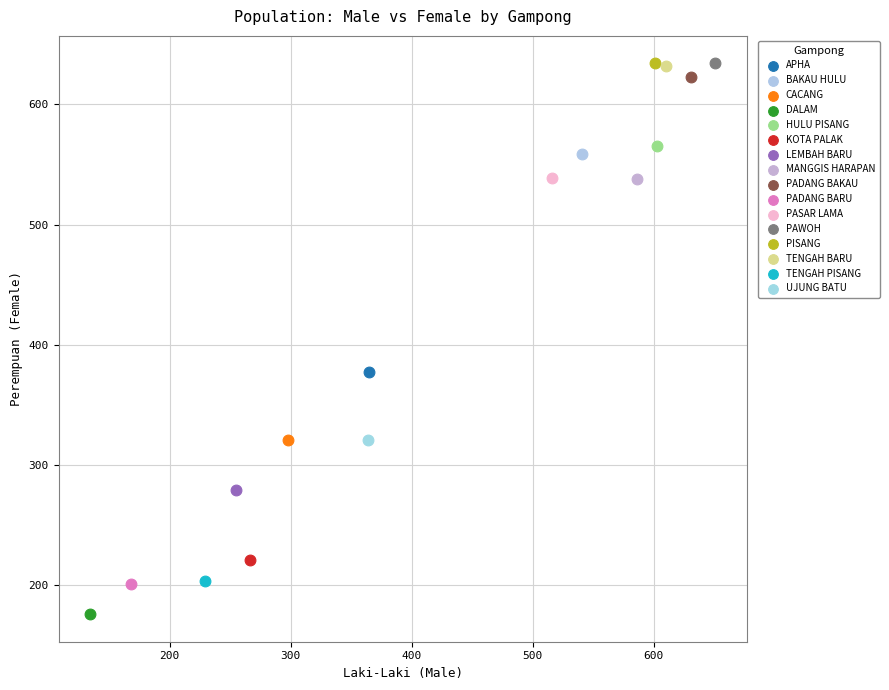

What are all the series names shown in the legend?

APHA, BAKAU HULU, CACANG, DALAM, HULU PISANG, KOTA PALAK, LEMBAH BARU, MANGGIS HARAPAN, PADANG BAKAU, PADANG BARU, PASAR LAMA, PAWOH, PISANG, TENGAH BARU, TENGAH PISANG, UJUNG BATU